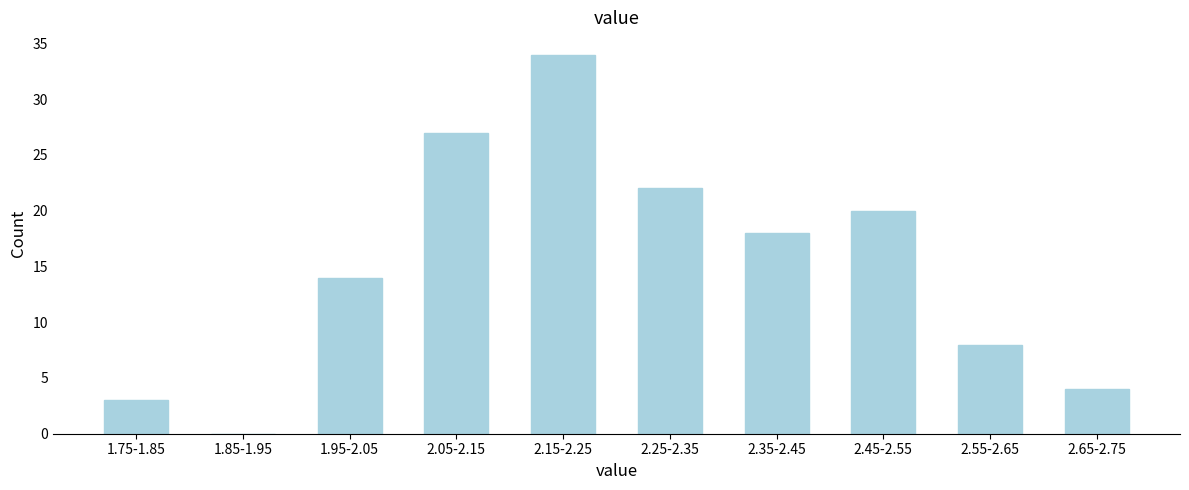

Reading left to right, transcribe all the data shown in this chart.

1.75-1.85=3	1.85-1.95=0	1.95-2.05=14	2.05-2.15=27	2.15-2.25=34	2.25-2.35=22	2.35-2.45=18	2.45-2.55=20	2.55-2.65=8	2.65-2.75=4